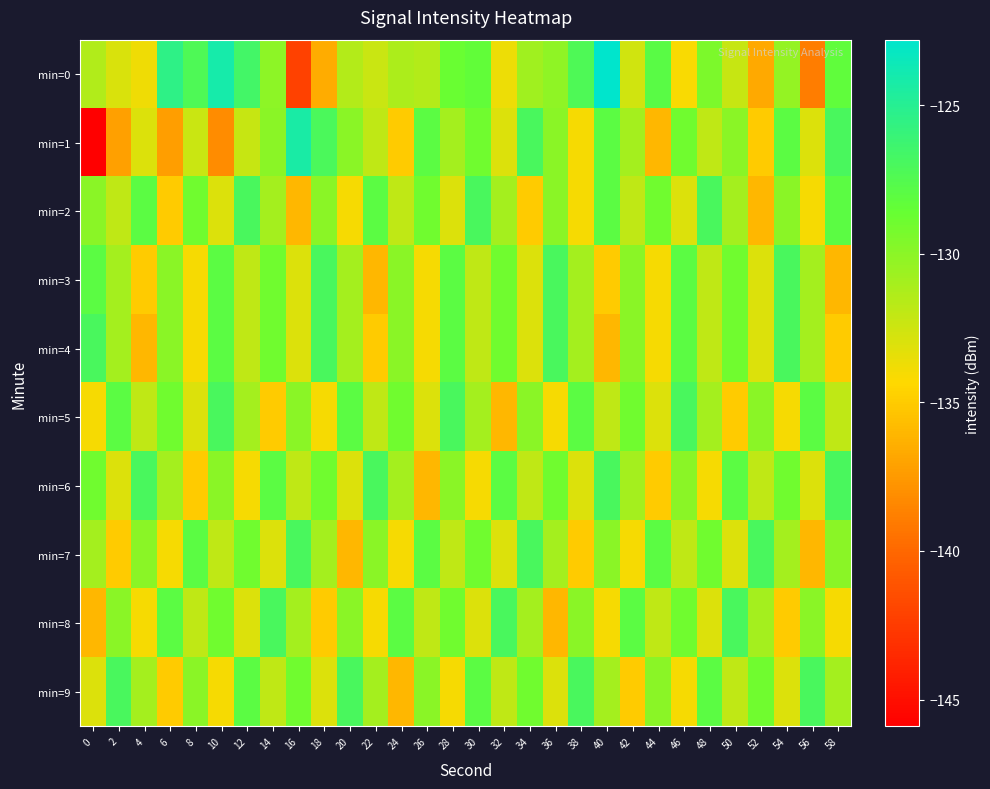

Reading left to right, extract all data points from this chart.

min=0: 0=-131.4	2=-132.9	4=-133.8	6=-125.5	8=-127.3	10=-124.1	12=-126.6	14=-130.1	16=-142.1	18=-136.5	20=-131.5	22=-132.4	24=-131.2	26=-131.5	28=-128.7	30=-128.3	32=-133.6	34=-130.8	36=-130.1	38=-127.3	40=-122.8	42=-132.6	44=-127.9	46=-134.1	48=-129.4	50=-132.3	52=-136.7	54=-130.3	56=-138.9	58=-128.2
min=1: 0=-145.9	2=-137.2	4=-133.0	6=-137.3	8=-132.4	10=-138.2	12=-132.2	14=-130.0	16=-124.3	18=-127.1	20=-130.0	22=-132.0	24=-135.0	26=-128.0	28=-131.0	30=-129.0	32=-133.0	34=-127.0	36=-130.0	38=-134.0	40=-128.0	42=-131.0	44=-136.0	46=-129.0	48=-132.0	50=-130.0	52=-135.0	54=-128.0	56=-133.0	58=-127.0
min=2: 0=-130.0	2=-132.0	4=-128.0	6=-135.0	8=-129.0	10=-133.0	12=-127.0	14=-131.0	16=-136.0	18=-130.0	20=-134.0	22=-128.0	24=-132.0	26=-129.0	28=-133.0	30=-127.0	32=-131.0	34=-135.0	36=-130.0	38=-134.0	40=-128.0	42=-132.0	44=-129.0	46=-133.0	48=-127.0	50=-131.0	52=-136.0	54=-130.0	56=-134.0	58=-128.0
min=3: 0=-128.0	2=-131.0	4=-135.0	6=-130.0	8=-134.0	10=-128.0	12=-132.0	14=-129.0	16=-133.0	18=-127.0	20=-131.0	22=-136.0	24=-130.0	26=-134.0	28=-128.0	30=-132.0	32=-129.0	34=-133.0	36=-127.0	38=-131.0	40=-135.0	42=-130.0	44=-134.0	46=-128.0	48=-132.0	50=-129.0	52=-133.0	54=-127.0	56=-131.0	58=-136.0
min=4: 0=-127.0	2=-131.0	4=-136.0	6=-130.0	8=-134.0	10=-128.0	12=-132.0	14=-129.0	16=-133.0	18=-127.0	20=-131.0	22=-135.0	24=-130.0	26=-134.0	28=-128.0	30=-132.0	32=-129.0	34=-133.0	36=-127.0	38=-131.0	40=-136.0	42=-130.0	44=-134.0	46=-128.0	48=-132.0	50=-129.0	52=-133.0	54=-127.0	56=-131.0	58=-135.0
min=5: 0=-134.0	2=-128.0	4=-132.0	6=-129.0	8=-133.0	10=-127.0	12=-131.0	14=-135.0	16=-130.0	18=-134.0	20=-128.0	22=-132.0	24=-129.0	26=-133.0	28=-127.0	30=-131.0	32=-136.0	34=-130.0	36=-134.0	38=-128.0	40=-132.0	42=-129.0	44=-133.0	46=-127.0	48=-131.0	50=-135.0	52=-130.0	54=-134.0	56=-128.0	58=-132.0
min=6: 0=-129.0	2=-133.0	4=-127.0	6=-131.0	8=-135.0	10=-130.0	12=-134.0	14=-128.0	16=-132.0	18=-129.0	20=-133.0	22=-127.0	24=-131.0	26=-136.0	28=-130.0	30=-134.0	32=-128.0	34=-132.0	36=-129.0	38=-133.0	40=-127.0	42=-131.0	44=-135.0	46=-130.0	48=-134.0	50=-128.0	52=-132.0	54=-129.0	56=-133.0	58=-127.0
min=7: 0=-131.0	2=-135.0	4=-130.0	6=-134.0	8=-128.0	10=-132.0	12=-129.0	14=-133.0	16=-127.0	18=-131.0	20=-136.0	22=-130.0	24=-134.0	26=-128.0	28=-132.0	30=-129.0	32=-133.0	34=-127.0	36=-131.0	38=-135.0	40=-130.0	42=-134.0	44=-128.0	46=-132.0	48=-129.0	50=-133.0	52=-127.0	54=-131.0	56=-136.0	58=-130.0
min=8: 0=-136.0	2=-130.0	4=-134.0	6=-128.0	8=-132.0	10=-129.0	12=-133.0	14=-127.0	16=-131.0	18=-135.0	20=-130.0	22=-134.0	24=-128.0	26=-132.0	28=-129.0	30=-133.0	32=-127.0	34=-131.0	36=-136.0	38=-130.0	40=-134.0	42=-128.0	44=-132.0	46=-129.0	48=-133.0	50=-127.0	52=-131.0	54=-135.0	56=-130.0	58=-134.0
min=9: 0=-133.0	2=-127.0	4=-131.0	6=-135.0	8=-130.0	10=-134.0	12=-128.0	14=-132.0	16=-129.0	18=-133.0	20=-127.0	22=-131.0	24=-136.0	26=-130.0	28=-134.0	30=-128.0	32=-132.0	34=-129.0	36=-133.0	38=-127.0	40=-131.0	42=-135.0	44=-130.0	46=-134.0	48=-128.0	50=-132.0	52=-129.0	54=-133.0	56=-127.0	58=-131.0